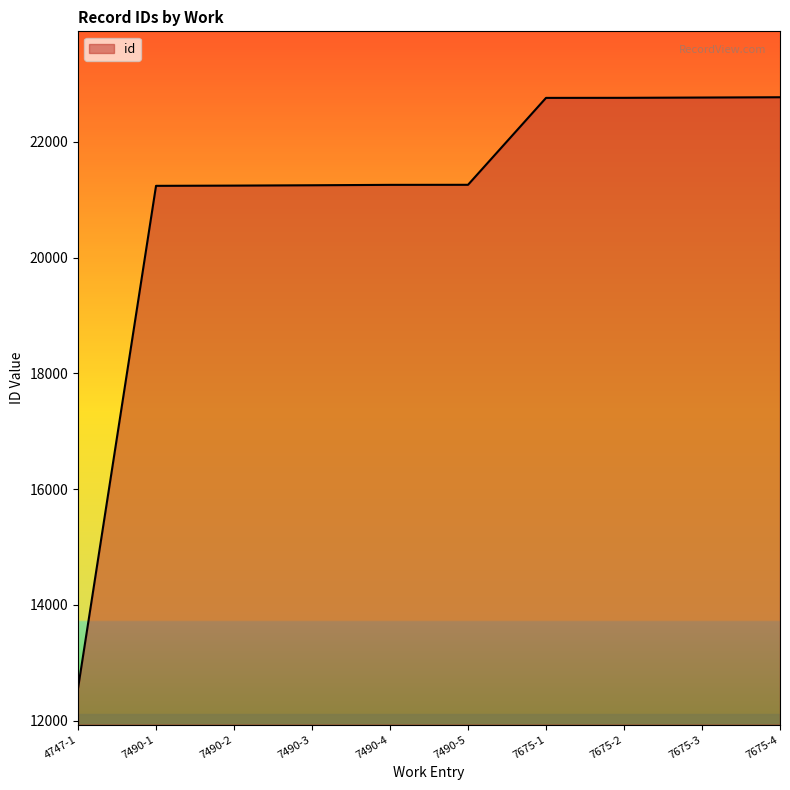

What is the change in value from 7490-1 to 7675-2?

+1520